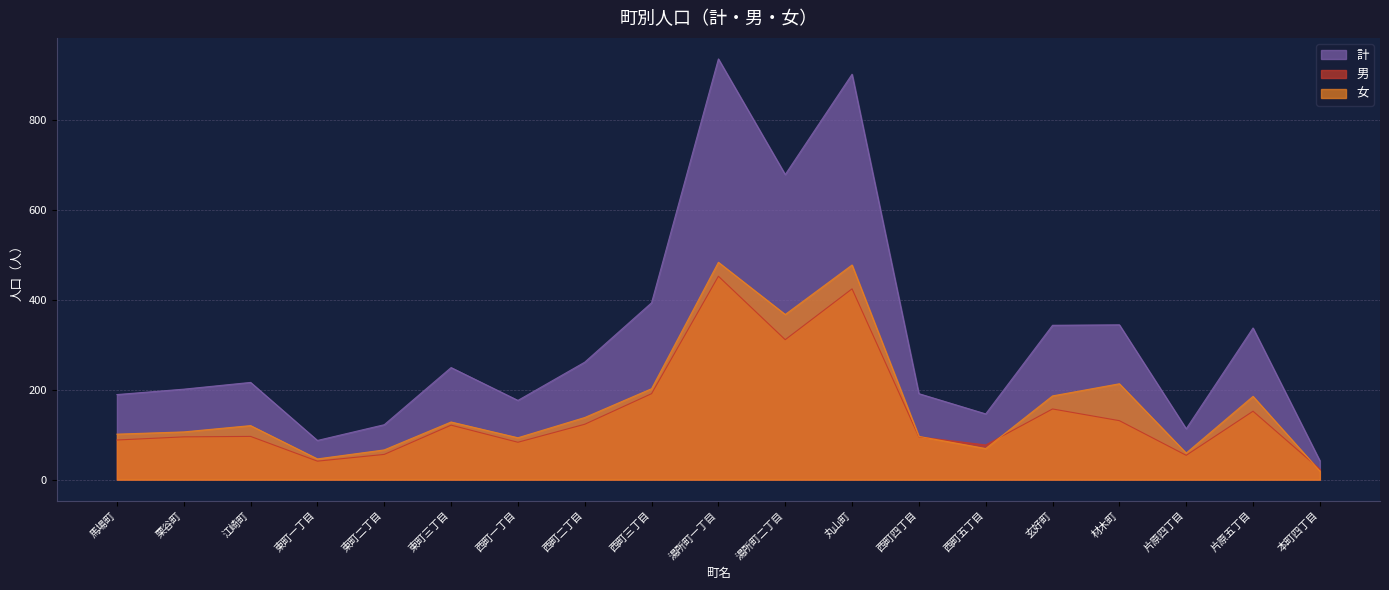

Reading left to right, extract all data points from this chart.

計: 馬場町=189	栗谷町=201	江崎町=216	東町一丁目=87	東町二丁目=122	東町三丁目=249	西町一丁目=176	西町二丁目=261	西町三丁目=393	湯所町一丁目=935	湯所町二丁目=678	丸山町=901	西町四丁目=191	西町五丁目=146	玄好町=343	材木町=344	片原四丁目=113	片原五丁目=337	本町四丁目=42
男: 馬場町=88	栗谷町=95	江崎町=96	東町一丁目=41	東町二丁目=56	東町三丁目=121	西町一丁目=83	西町二丁目=123	西町三丁目=191	湯所町一丁目=452	湯所町二丁目=311	丸山町=424	西町四丁目=95	西町五丁目=77	玄好町=157	材木町=131	片原四丁目=54	片原五丁目=152	本町四丁目=23
女: 馬場町=101	栗谷町=106	江崎町=120	東町一丁目=46	東町二丁目=66	東町三丁目=128	西町一丁目=93	西町二丁目=138	西町三丁目=202	湯所町一丁目=483	湯所町二丁目=367	丸山町=477	西町四丁目=96	西町五丁目=69	玄好町=186	材木町=213	片原四丁目=59	片原五丁目=185	本町四丁目=19